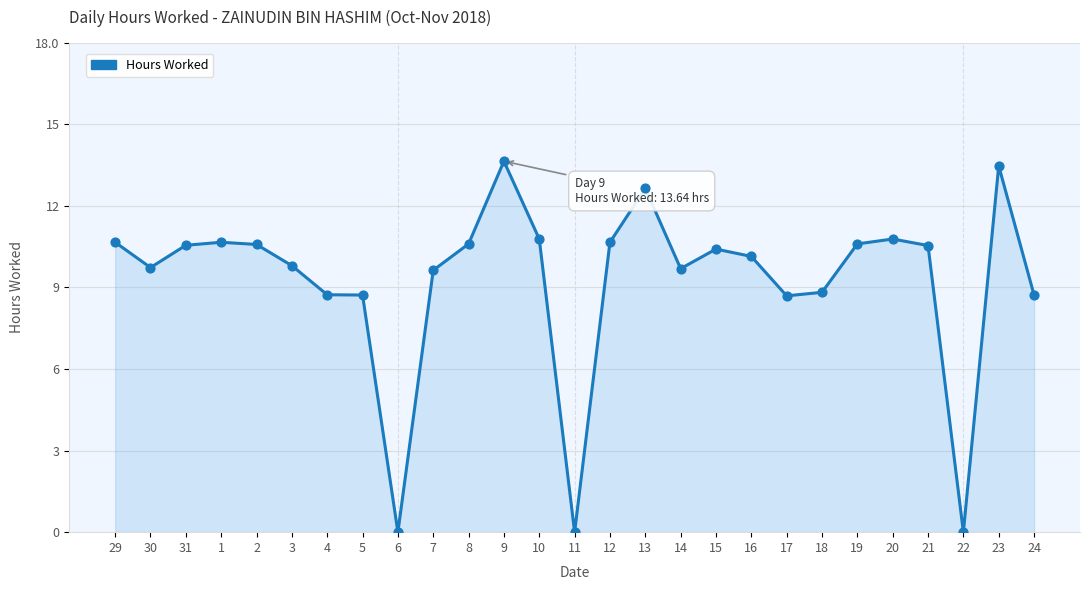

Between 4 and 12, which is larger?

12